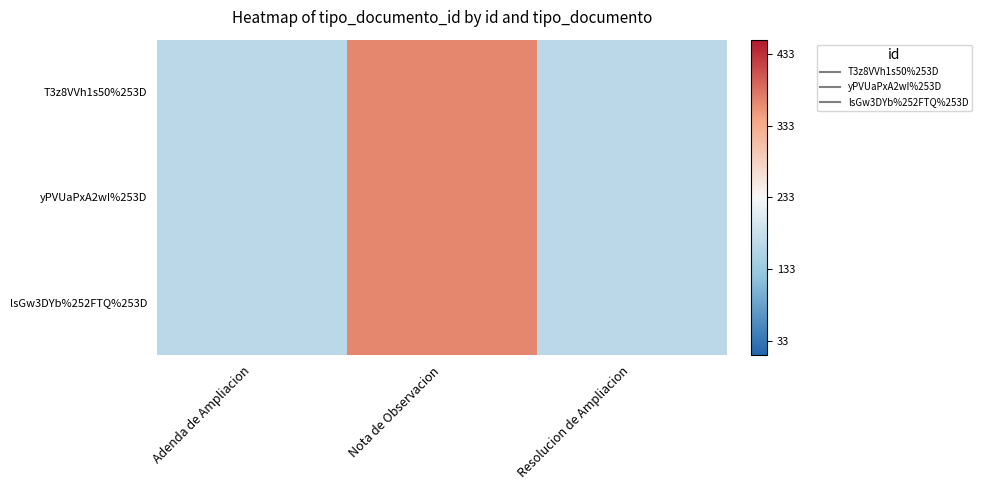

What is the total value across all series at Nota de Observacion?

399